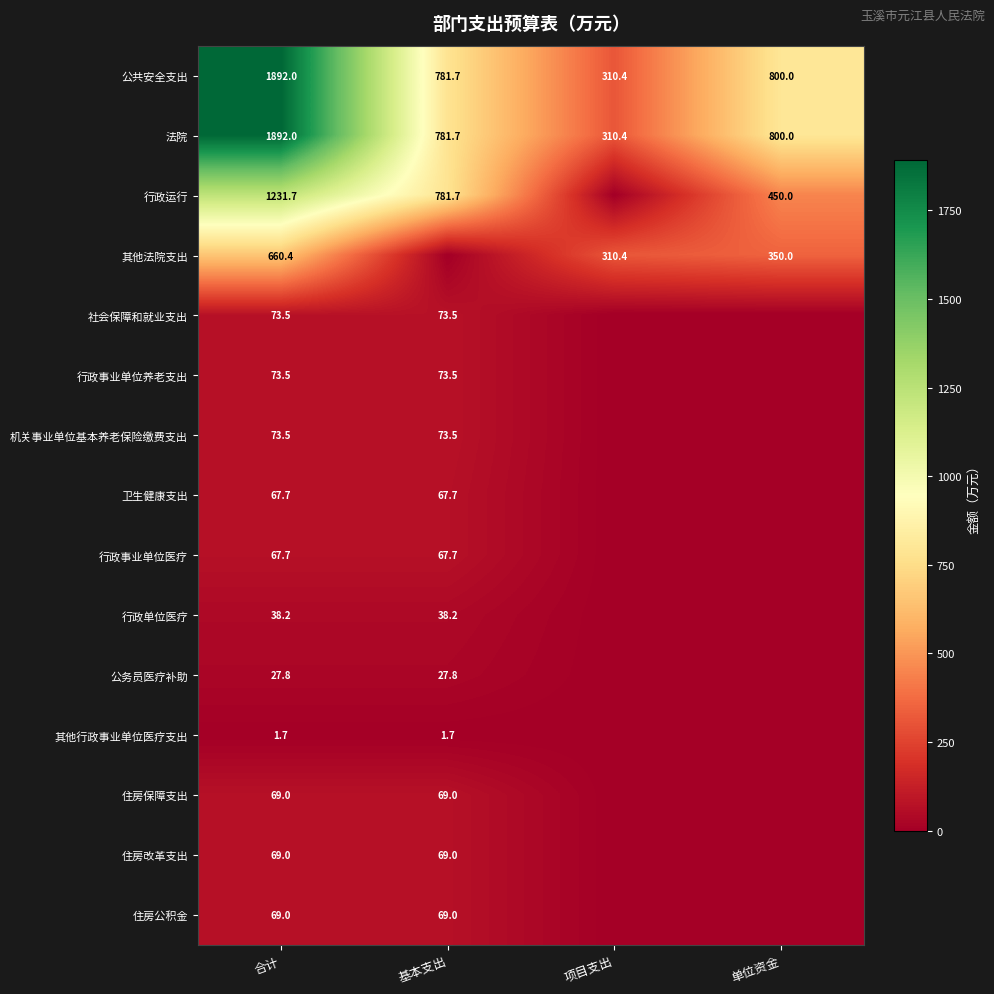

What is the lowest value of the 公共安全支出 series?

310.4